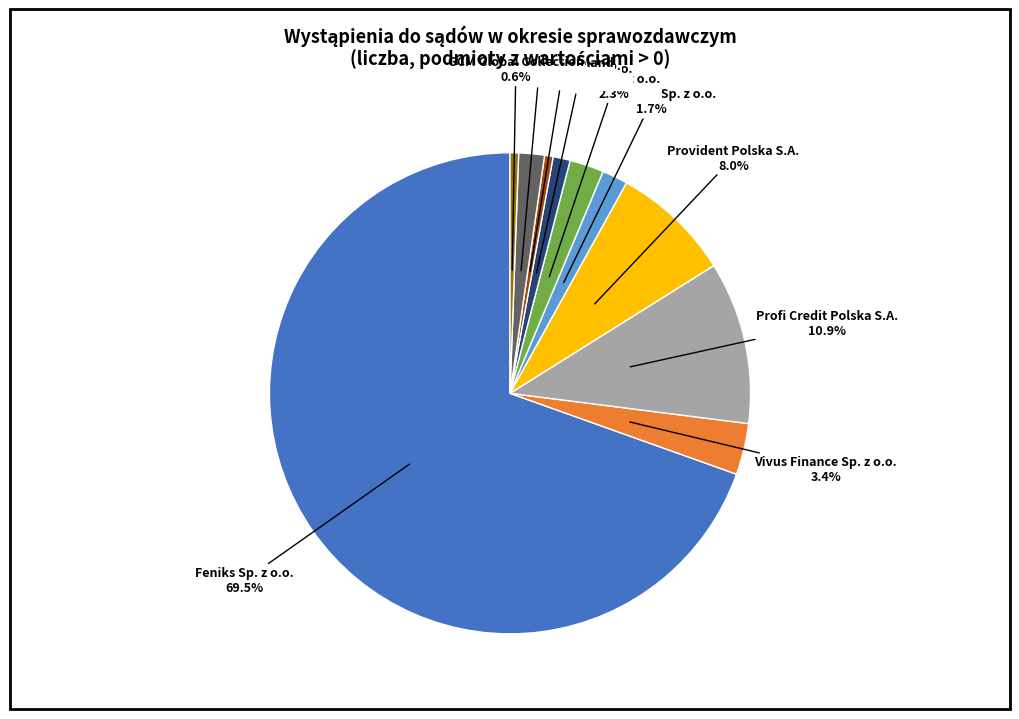

How many segments does this pie chart have?

10